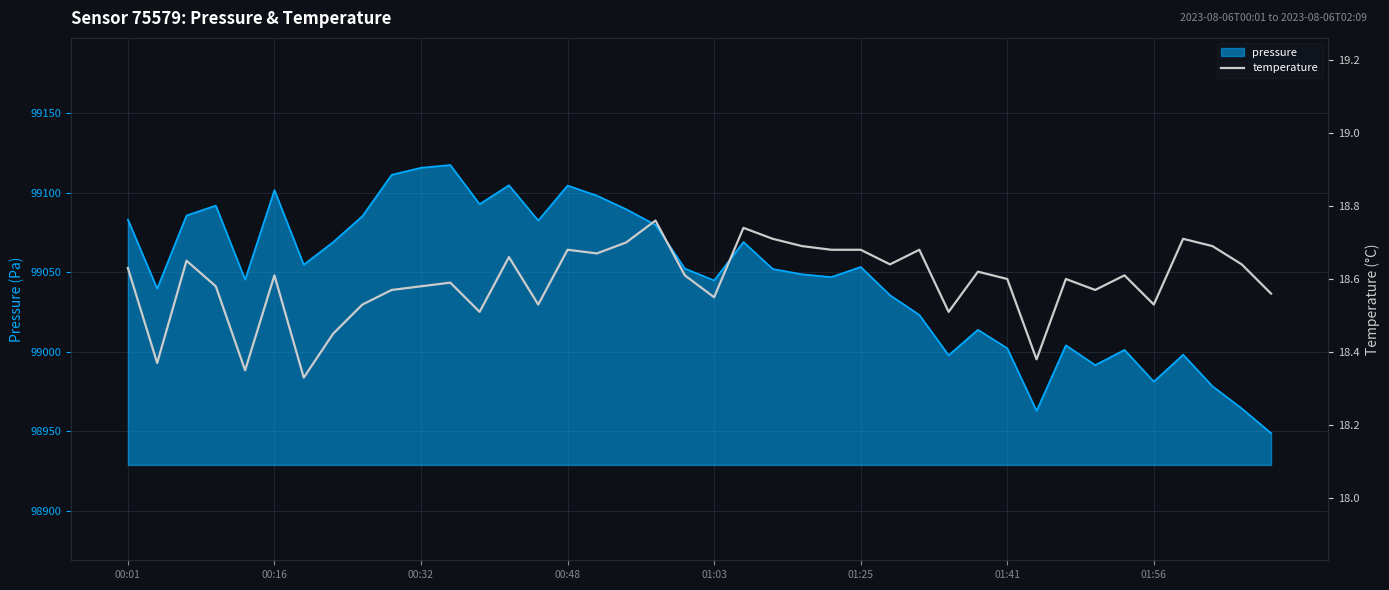

True or false: the data shows 7.6 at 34.

False